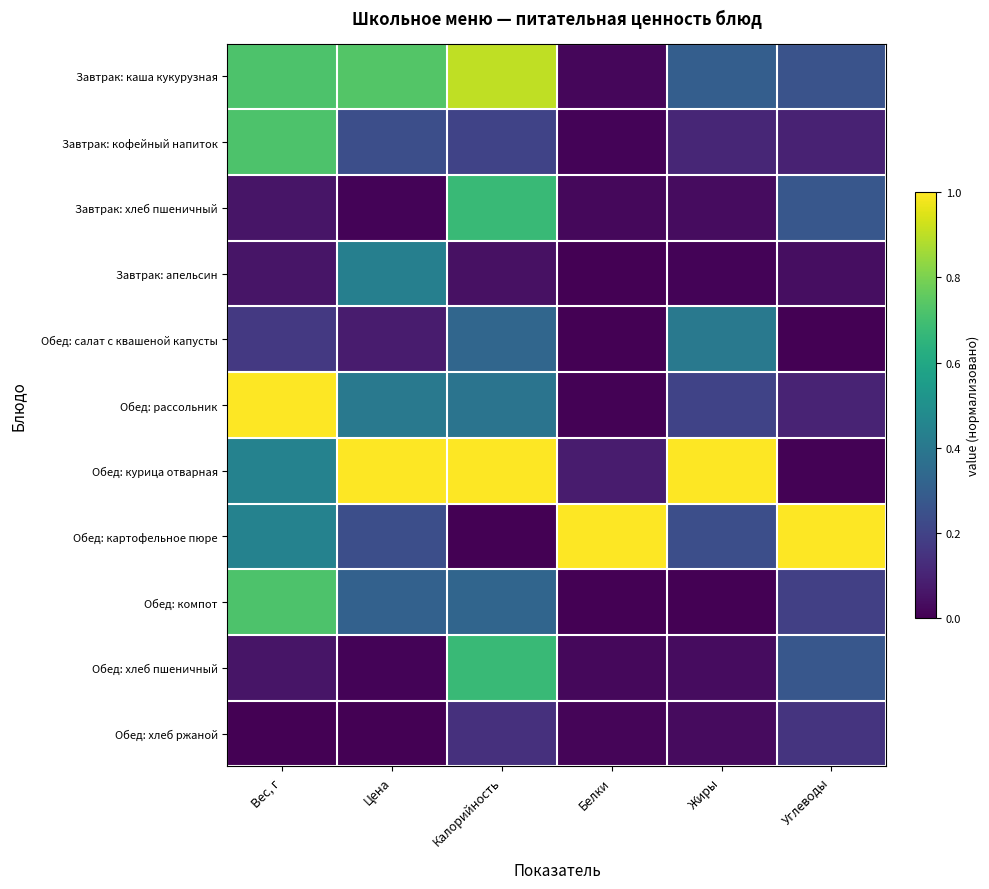

Which label corresponds to the largest value in the chart?

Вес, г